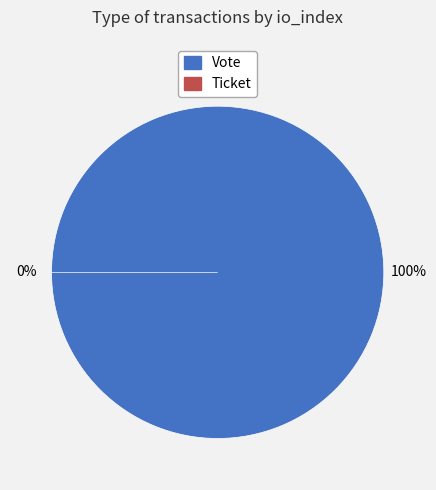

To the nearest percent, what is the average slice percentage?

50%